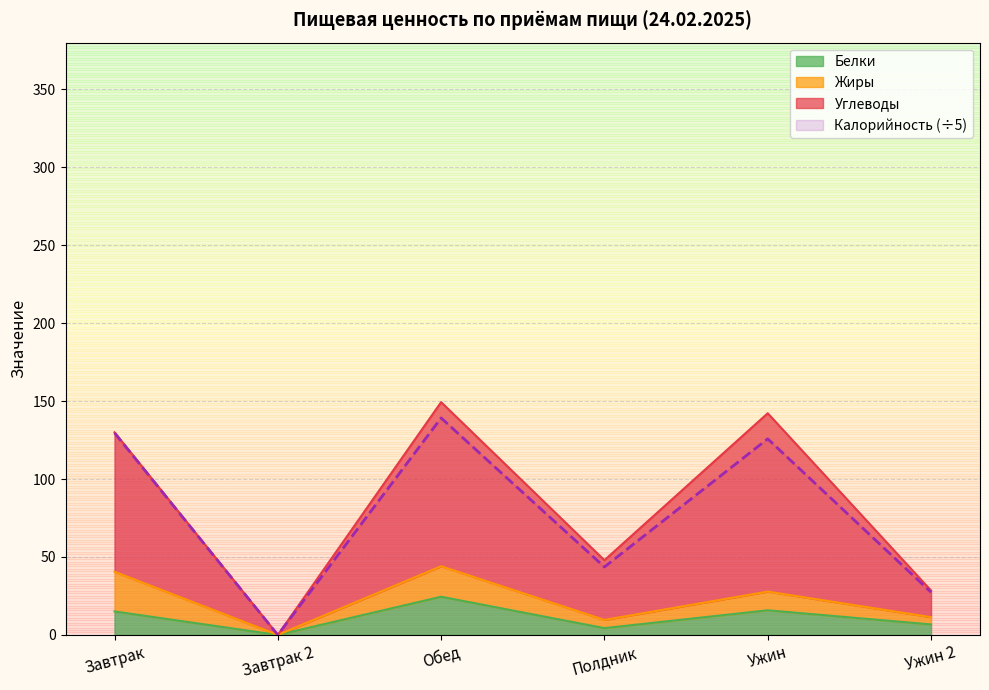

What is the difference between the maximum and second lowest values in the Калорийность series?

111.8